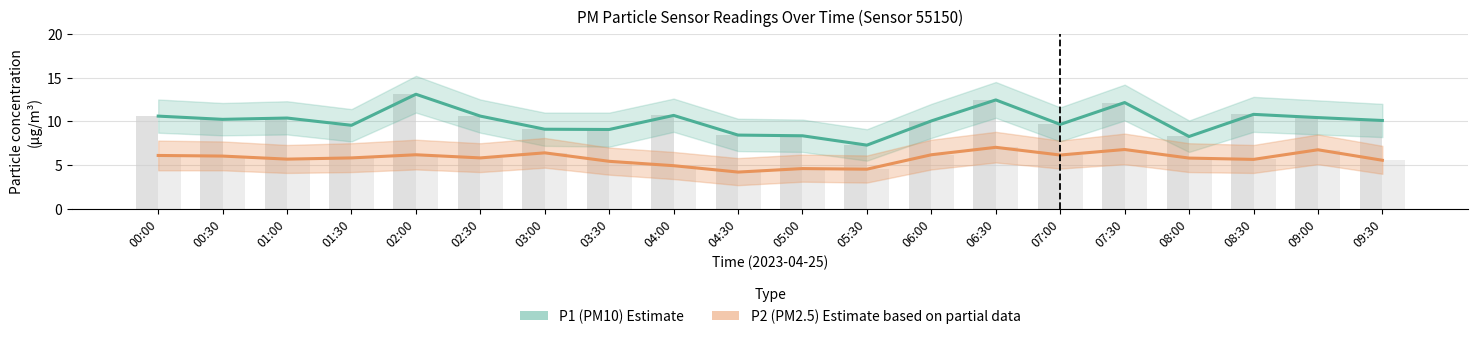

How many groups of bars are there?

20